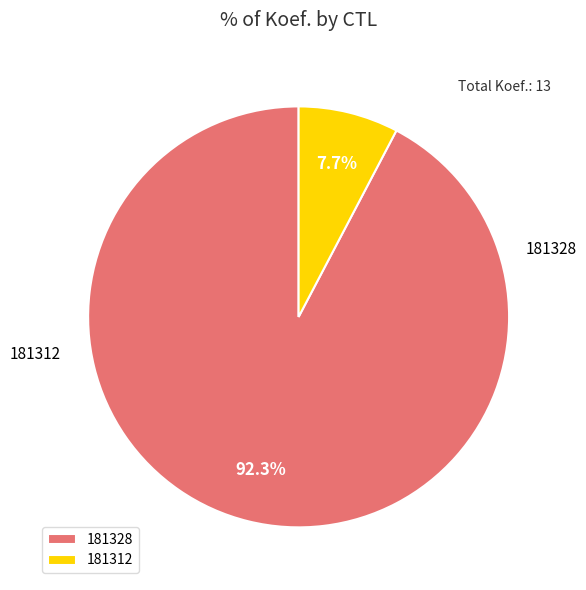

How many slices are in this pie chart?

2